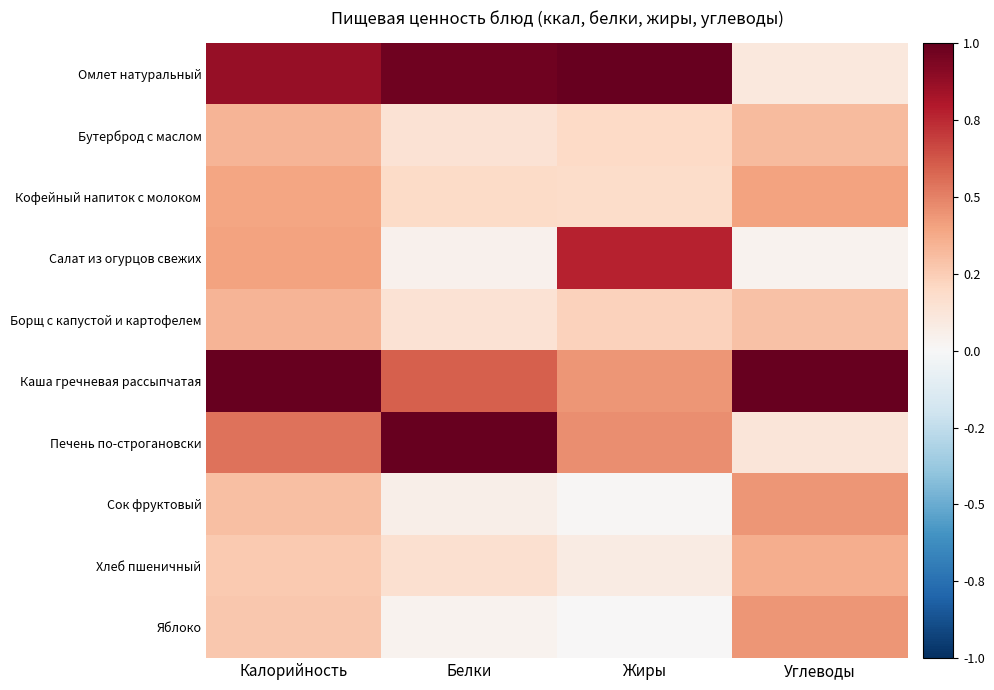

Which series changed the most between Белки and Углеводы?

Печень по-строгановски